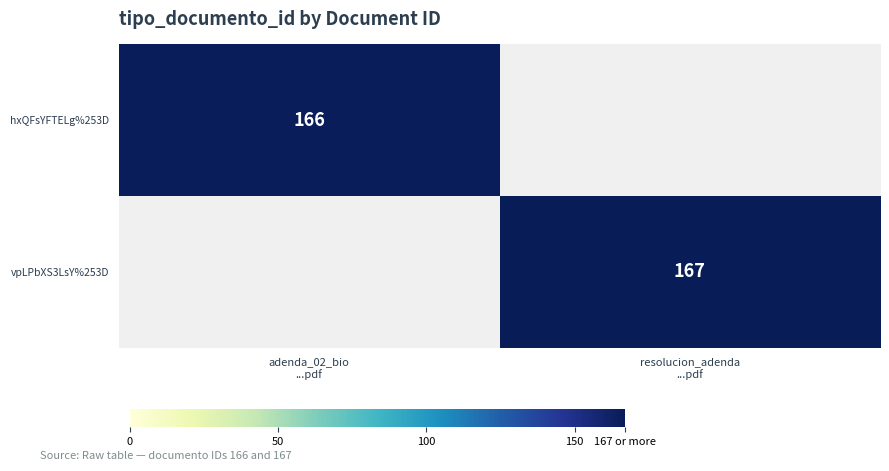

At how many categories does at least one series exceed 166?

1